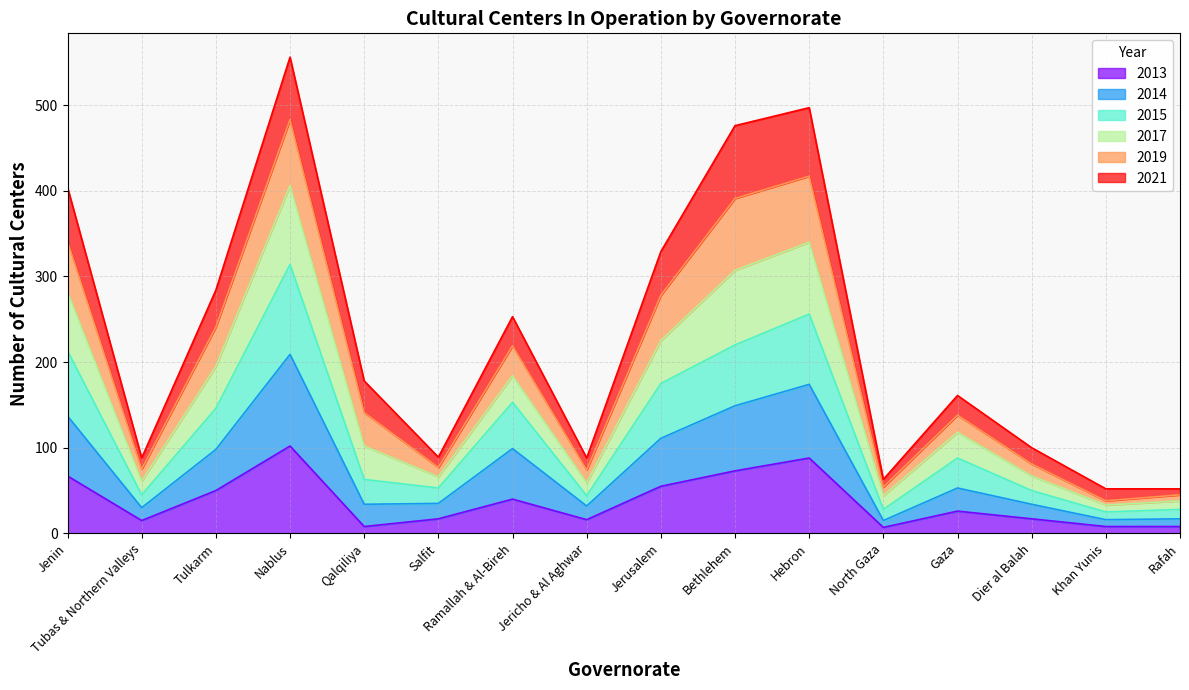

What is the highest value of the 2013 series?

102